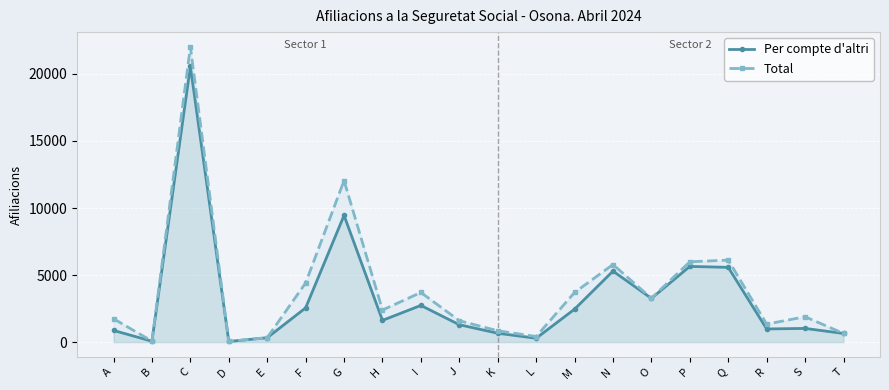

How many distinct data groups are displayed?

2